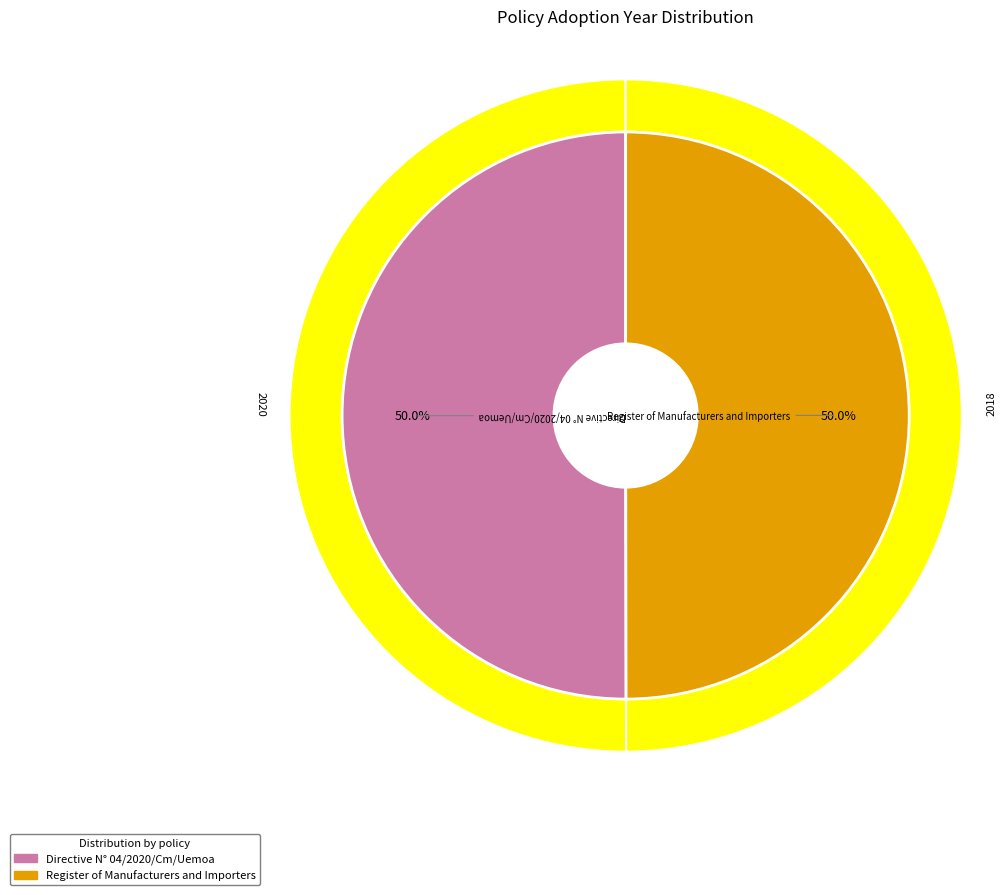

To the nearest percent, what portion does Directive N° 04/2020/Cm/Uemoa represent?

50%